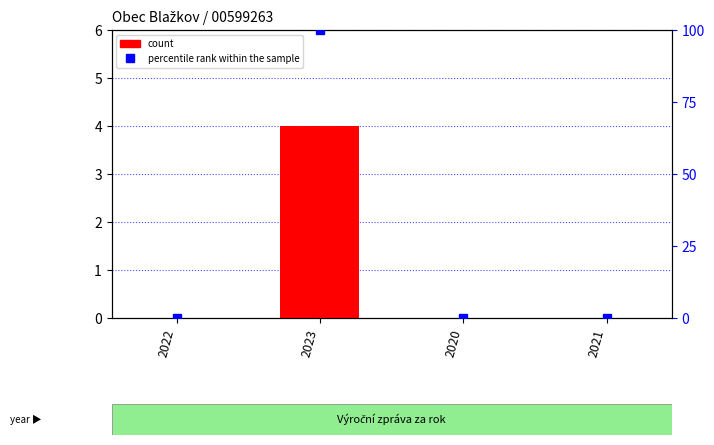

What are all the series names shown in the legend?

count, percentile rank within the sample